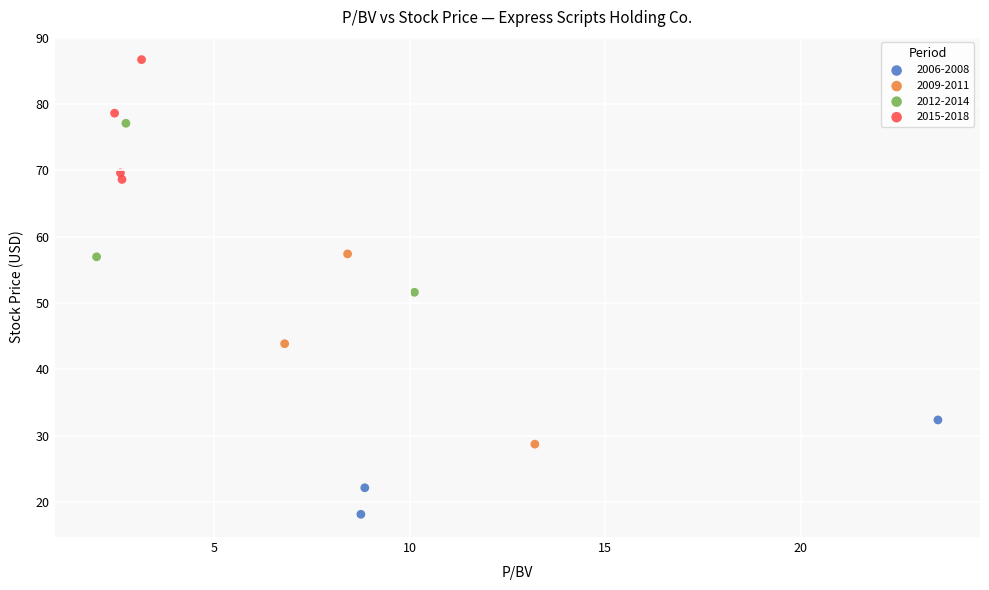

Which series reaches the minimum Y coordinate?

2006-2008